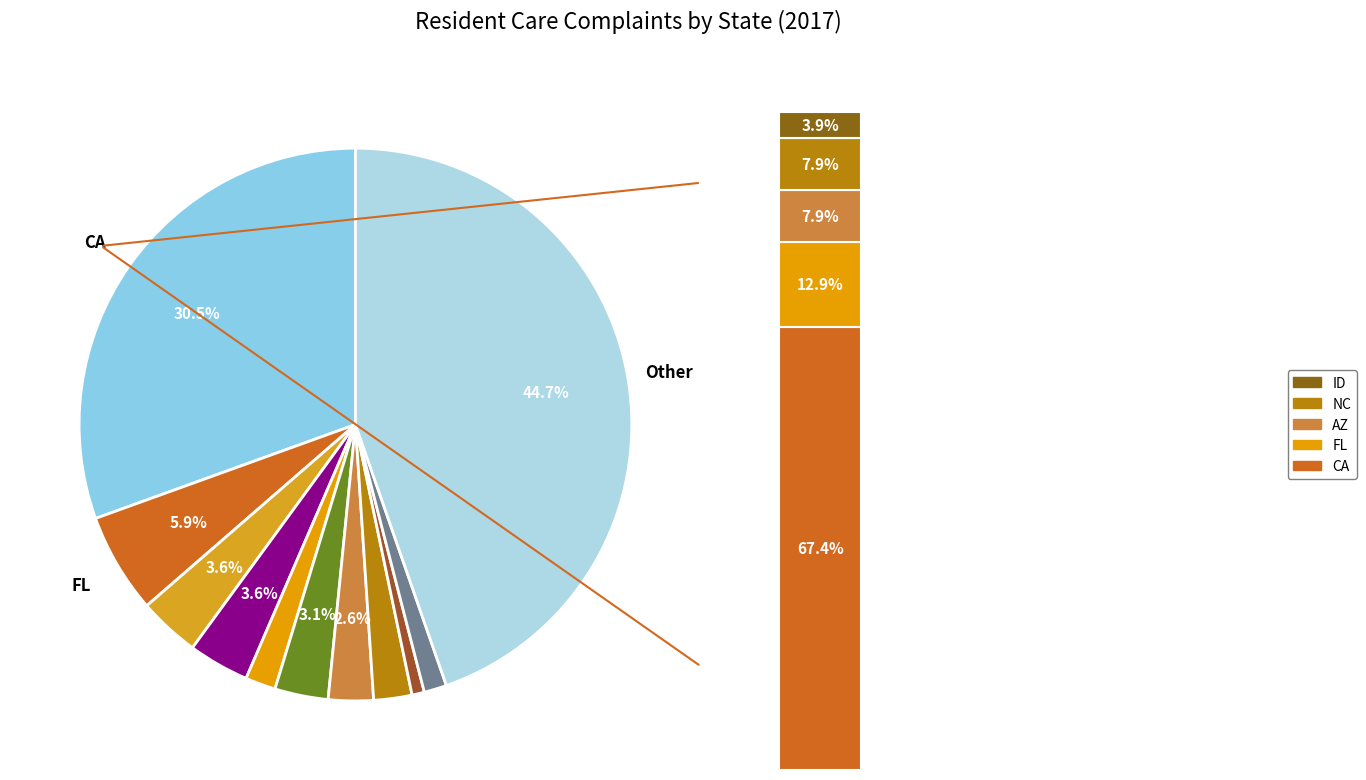

Is there any slice that represents more than half of the pie?

No